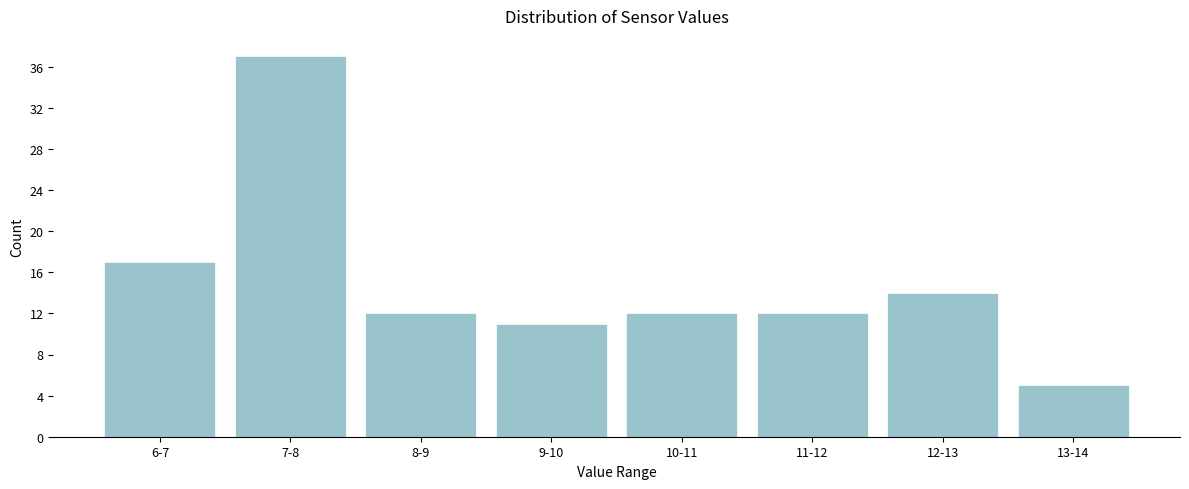

Reading left to right, list all the values displayed in this chart.

17	37	12	11	12	12	14	5